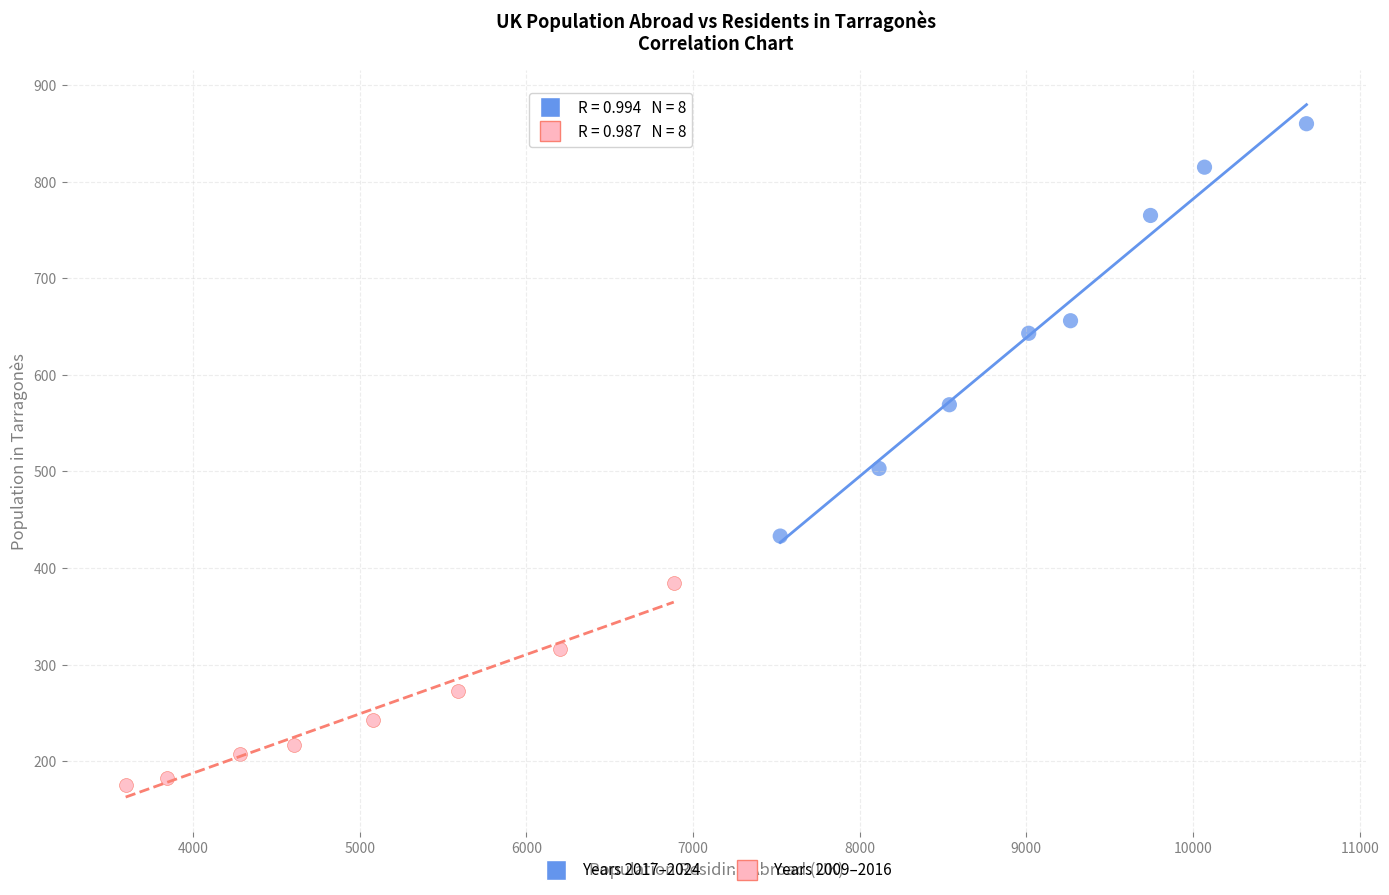

Which series contains the highest Y value?

Years 2017–2024